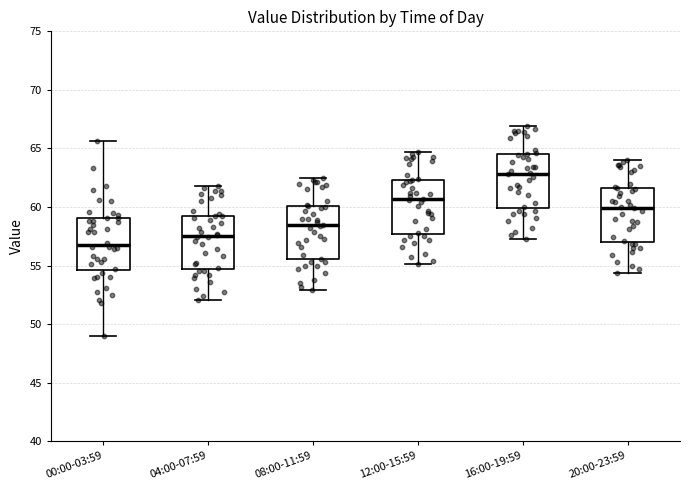

Reading left to right, read every box against the y-axis: the position of its median line, the range the box covers, and the ends of its whiskers. The values are not printed on the chart, so give them approximately, as read against the axis.

00:00-03:59: median 57.0, box 54.5 to 59.0, whiskers 49.0 to 65.5
04:00-07:59: median 57.5, box 54.5 to 59.5, whiskers 52.0 to 62.0
08:00-11:59: median 58.5, box 55.5 to 60.0, whiskers 53.0 to 62.5
12:00-15:59: median 60.5, box 57.5 to 62.5, whiskers 55.0 to 64.5
16:00-19:59: median 63.0, box 60.0 to 64.5, whiskers 57.5 to 67.0
20:00-23:59: median 60.0, box 57.0 to 61.5, whiskers 54.5 to 64.0